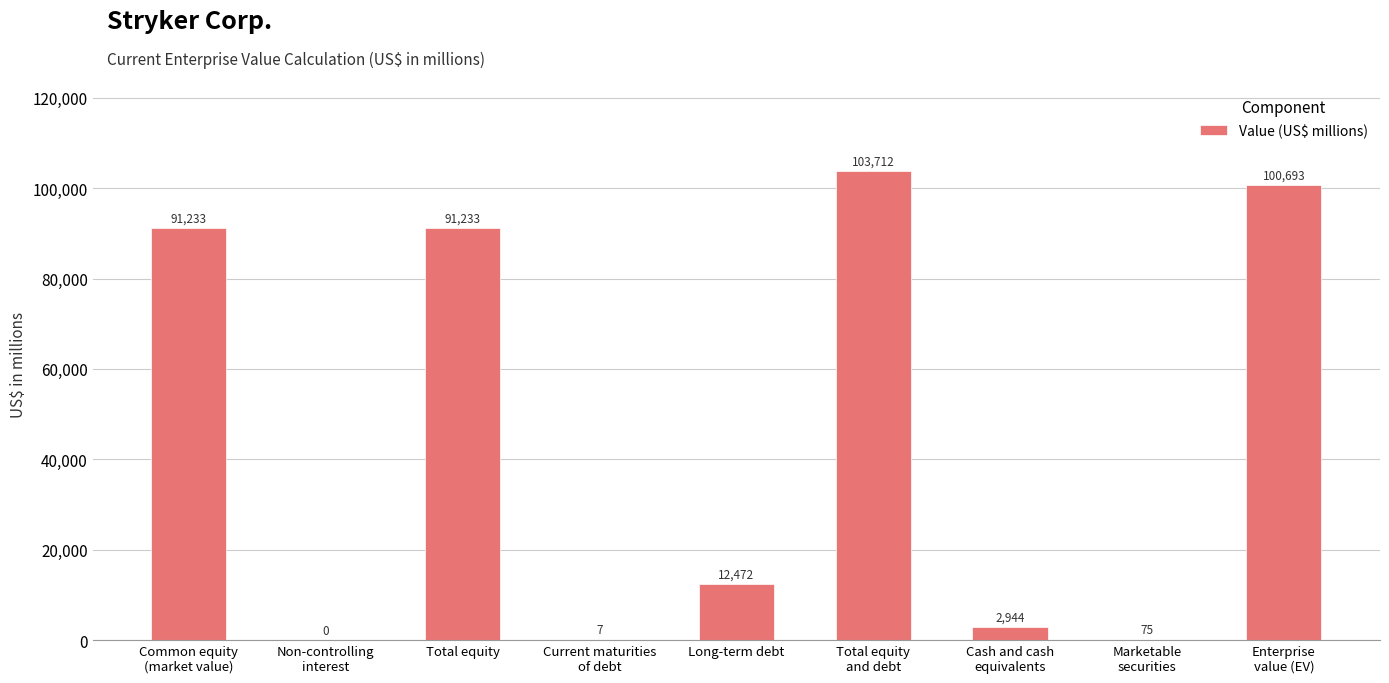

True or false: the data shows 126764 at Common equity
(market value).

False